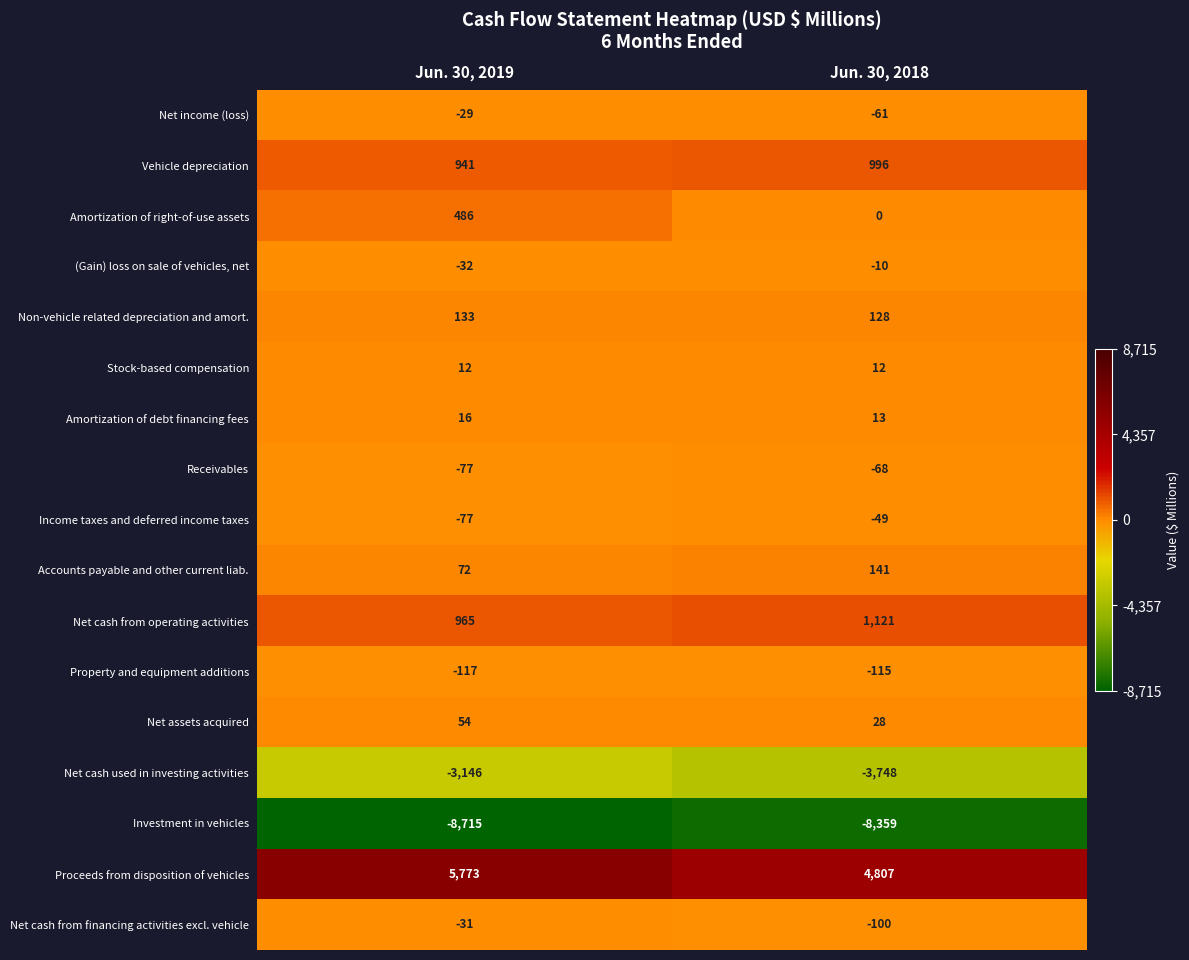

At which category is the sum across all series the highest?

Jun. 30, 2019